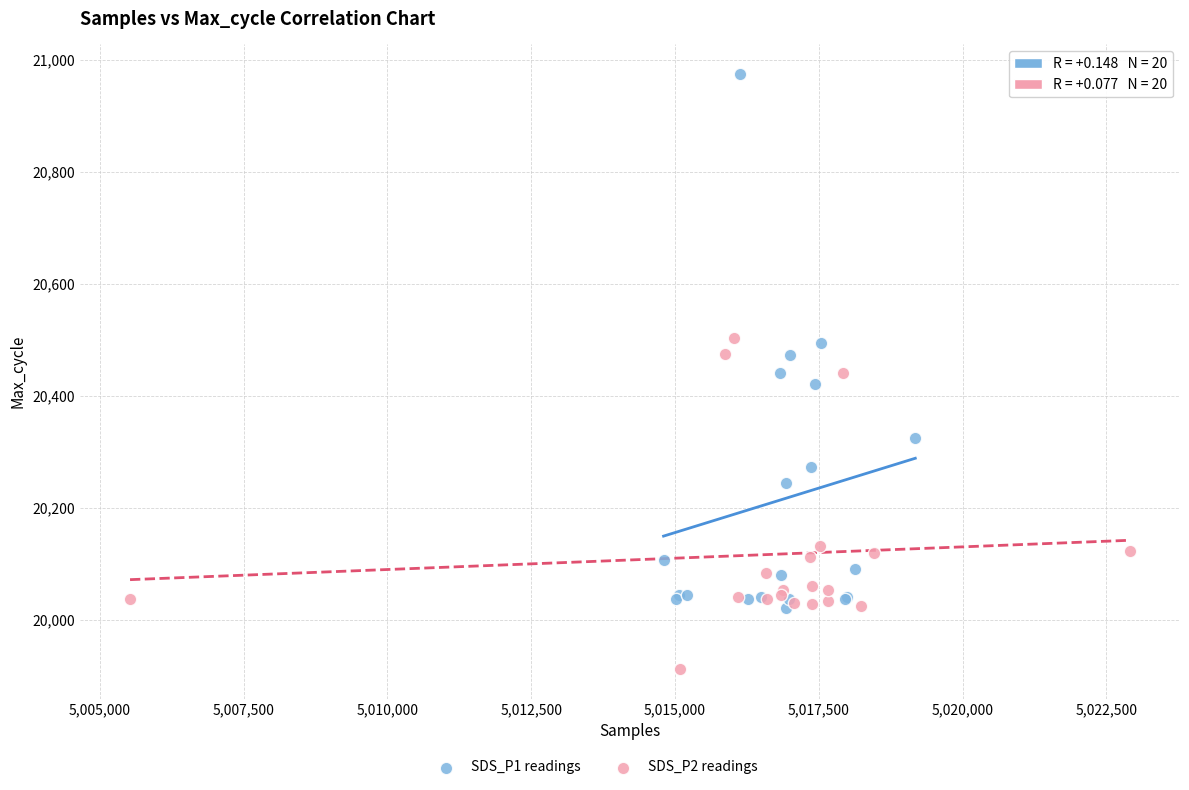

Which series has the widest spread of Y values?

SDS_P1 readings